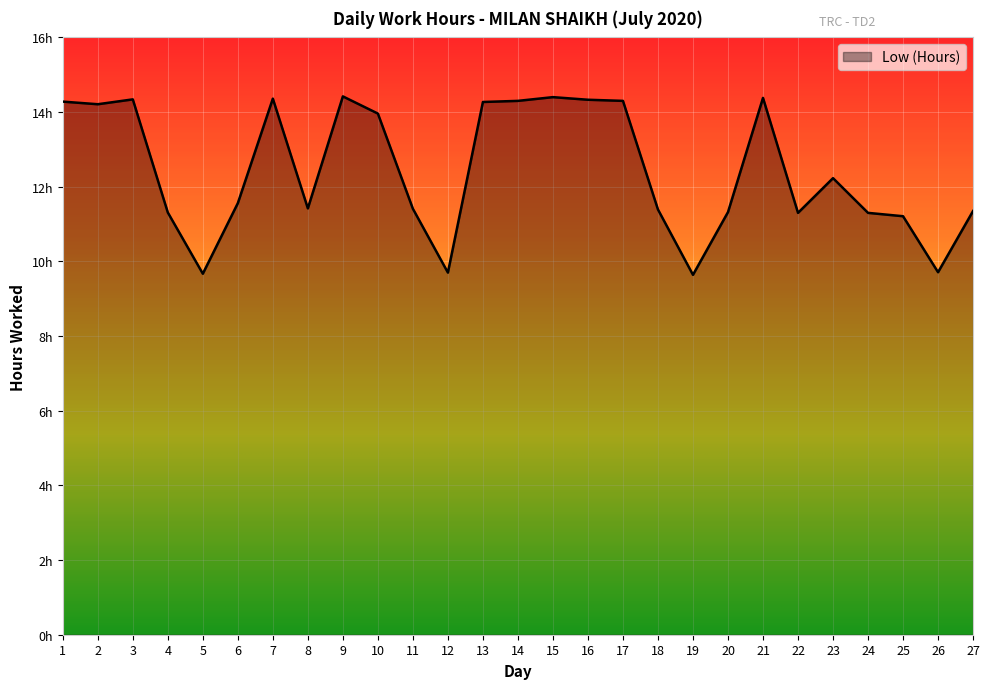

Approximately how many times larger is the value at 5 compared to 11?

0.8